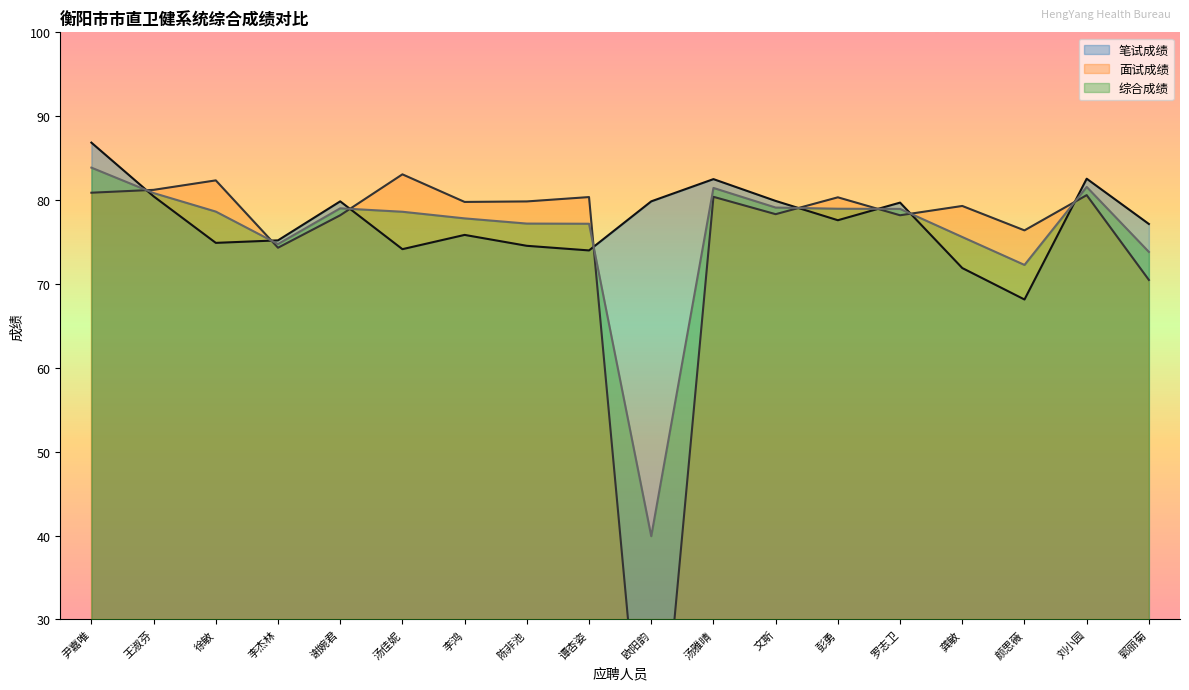

Reading left to right, list all the values displayed in this chart.

笔试成绩: 86.8	80.5	74.9	75.2	79.8	74.2	75.8	74.5	74.0	79.8	82.5	79.9	77.6	79.7	71.9	68.2	82.5	77.2
面试成绩: 80.9	81.2	82.3	74.3	78.2	83.1	79.8	79.8	80.4	0.0	80.4	78.3	80.3	78.2	79.3	76.4	80.6	70.5
综合成绩: 83.9	80.8	78.6	74.8	79.0	78.6	77.8	77.2	77.2	39.9	81.5	79.1	79.0	79.0	75.6	72.3	81.6	73.8